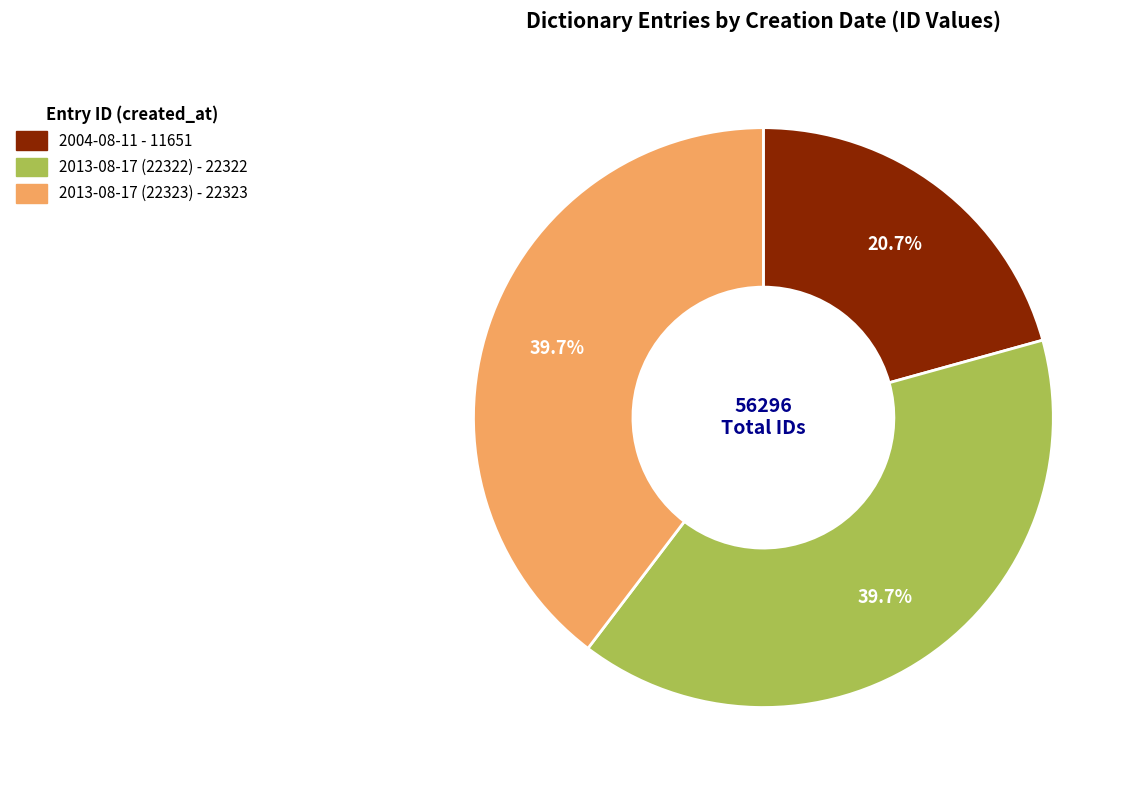

What is the ratio of the value at 2013-08-17 (22323) to the value at 2004-08-11?

1.9